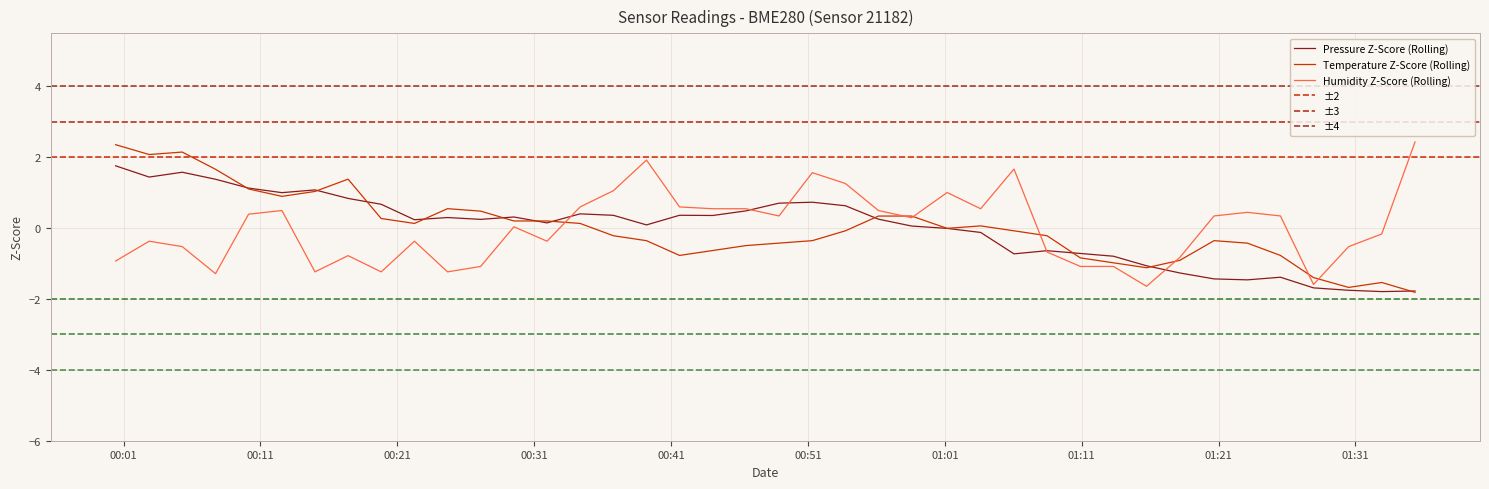

What is the lowest value of the Humidity Z-Score (Rolling) series?

-1.6